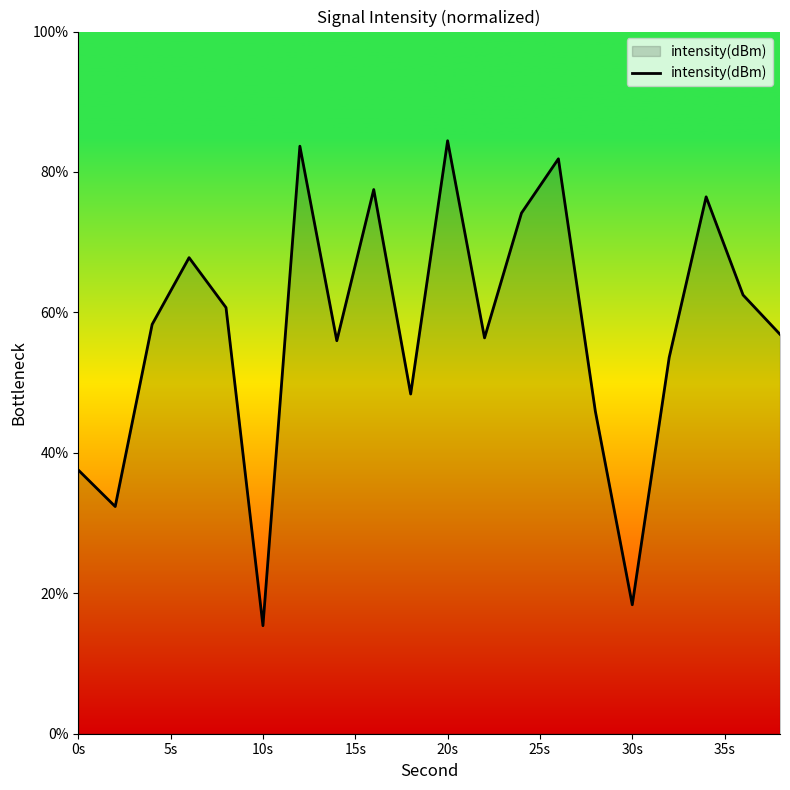

How many lines are shown in the chart?

1